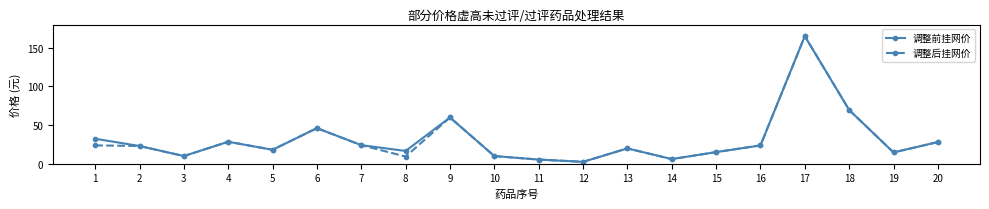

The value of 调整后挂网价 at 8 is 16.0. True or false?

False